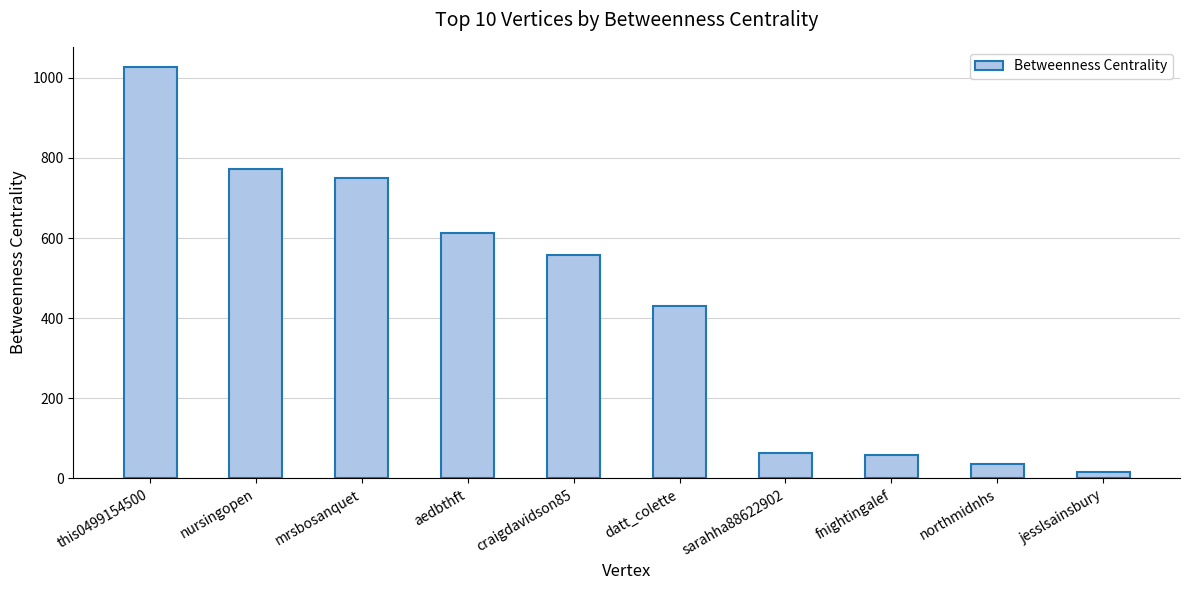

At which category does the chart reach its peak across all series?

this0499154500